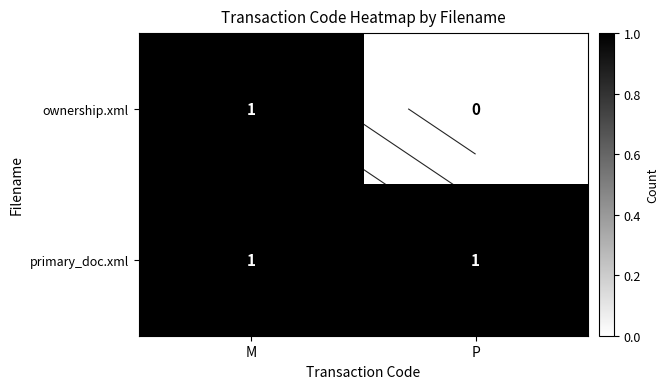

How many distinct data groups are displayed?

2